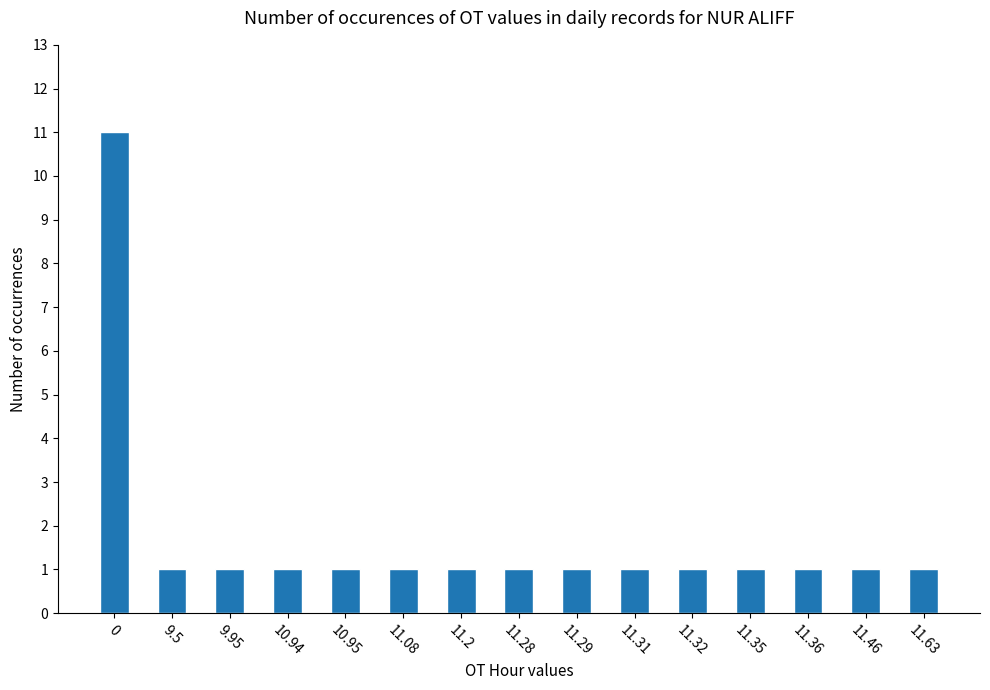

True or false: the data shows 0 at 11.35.

False